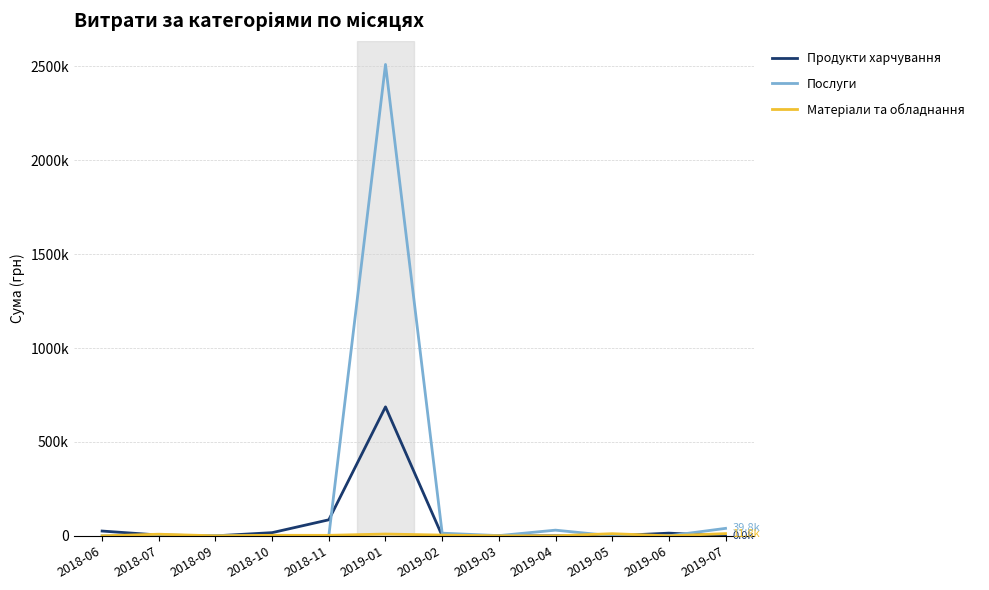

Is this an area chart (filled region under the line)?

No